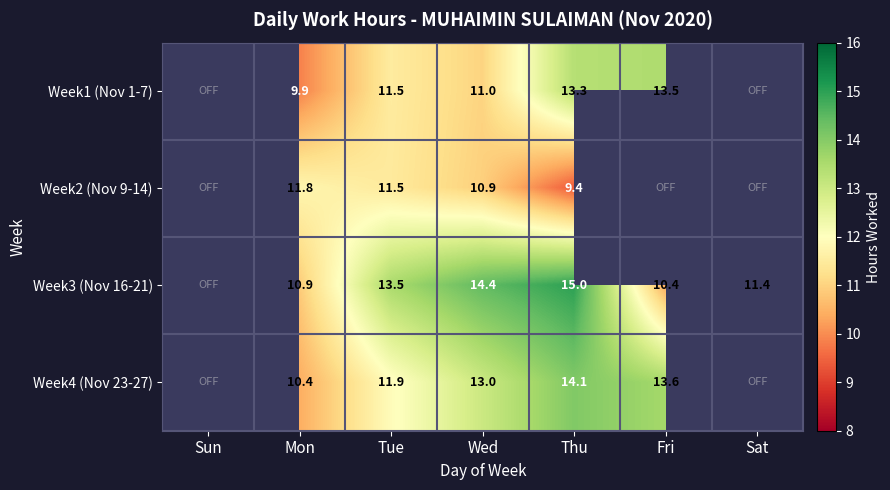

What is the spread (max minus min) of values at Tue?

2.0